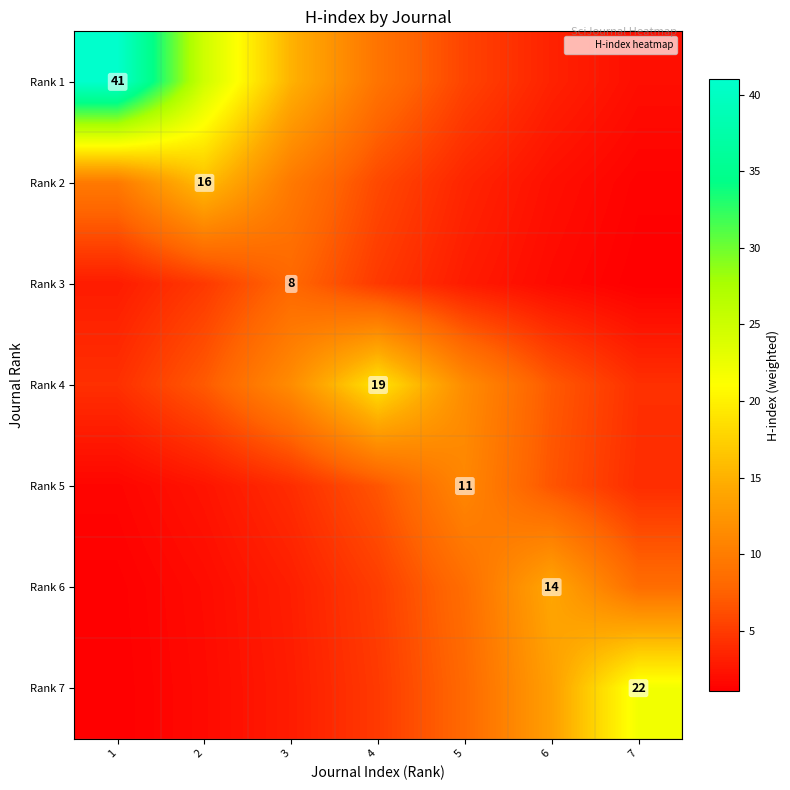

At how many categories does at least one series exceed 3?

7